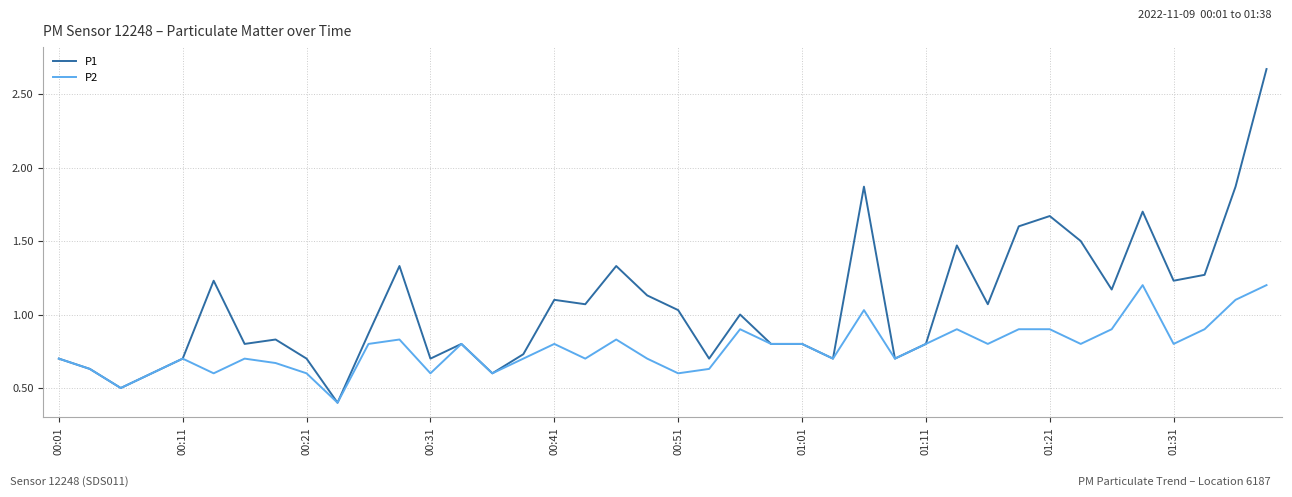

Rank the series by their average value, from highest to lowest.

P1, P2